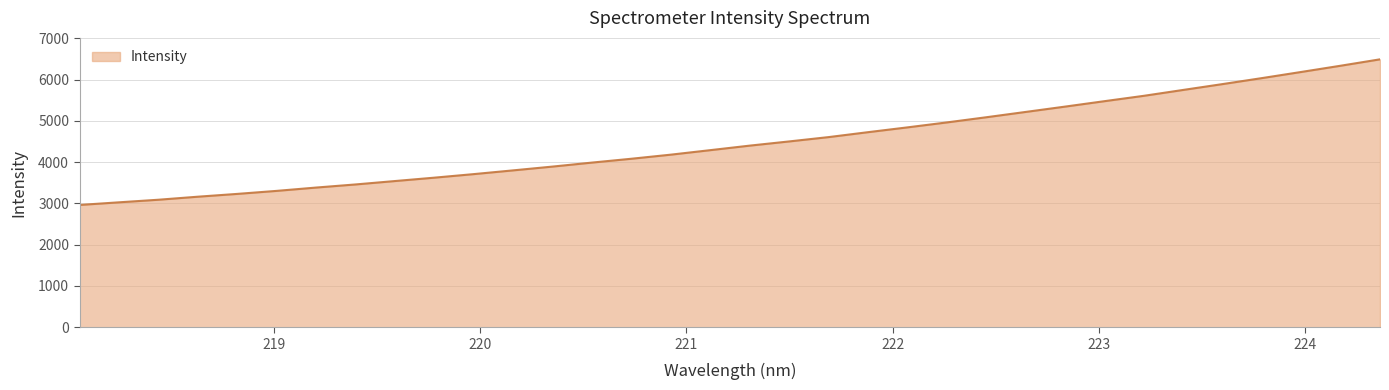

What is the difference between the maximum and minimum values?

3530.0